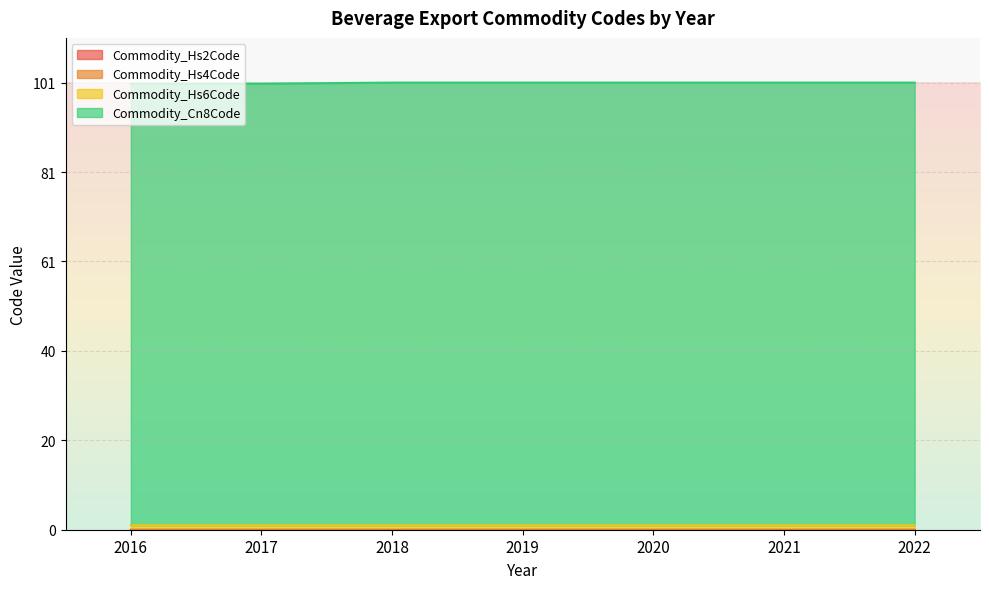

True or false: Commodity_Cn8Code has more than 1 interior local peaks.

False